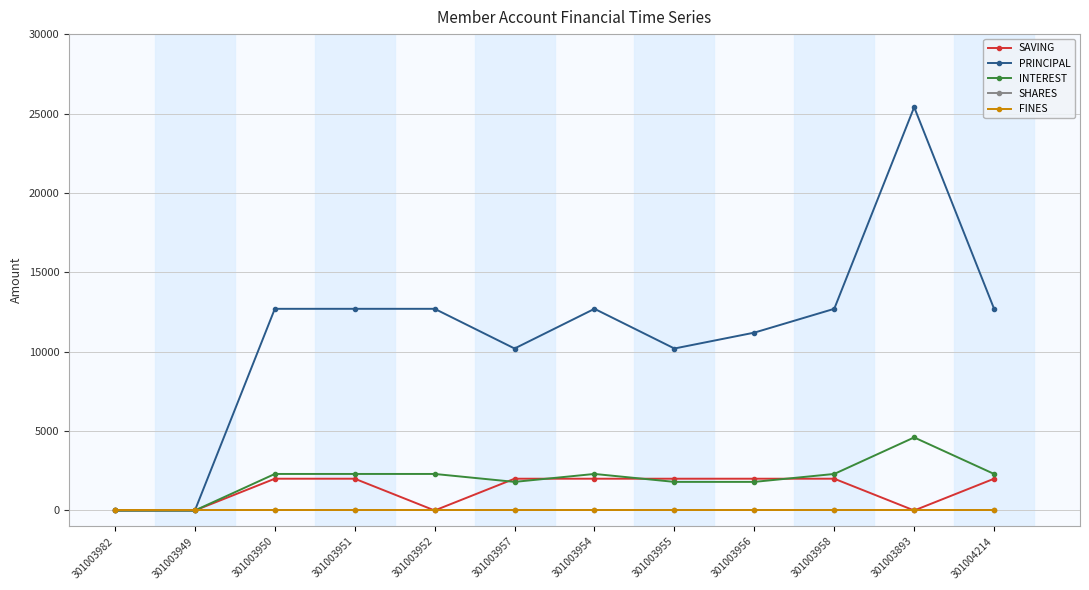

Which series has the largest total across all categories?

PRINCIPAL